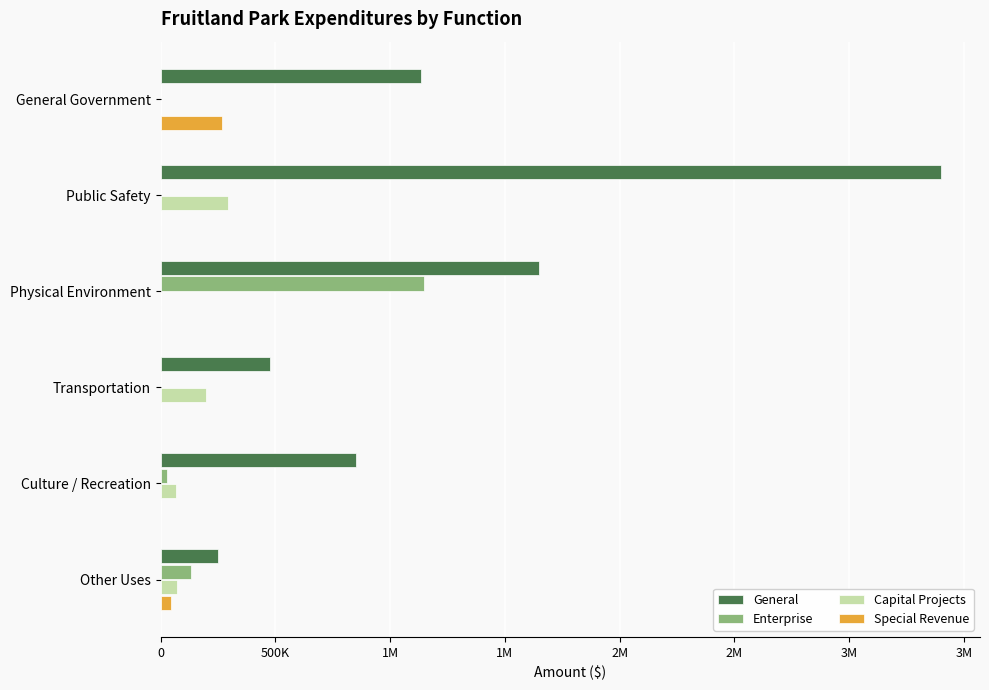

What are all the series names shown in the legend?

General, Enterprise, Capital Projects, Special Revenue